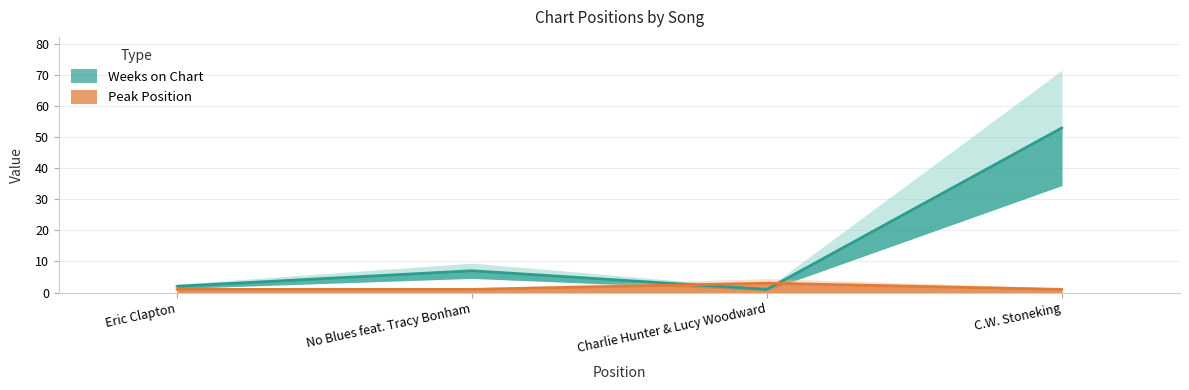

What is the approximate value of Peak Position at No Blues feat. Tracy Bonham?

1